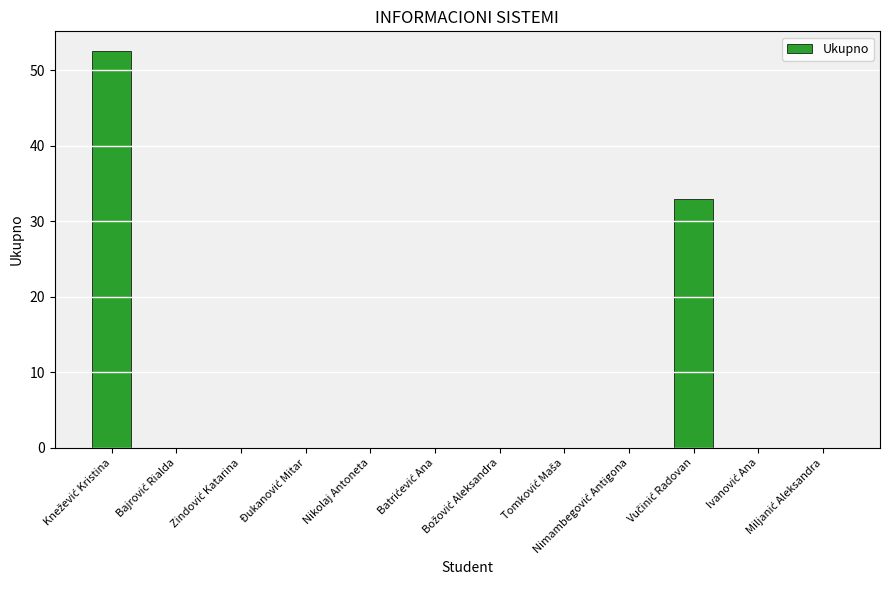

What is the sum of all values?

85.5